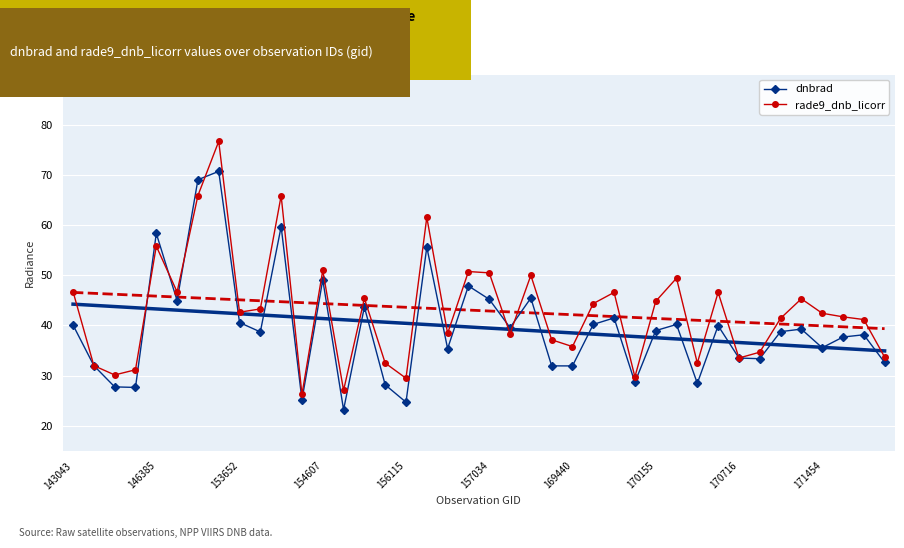

What is the lowest value of the rade9_dnb_licorr series?

26.2